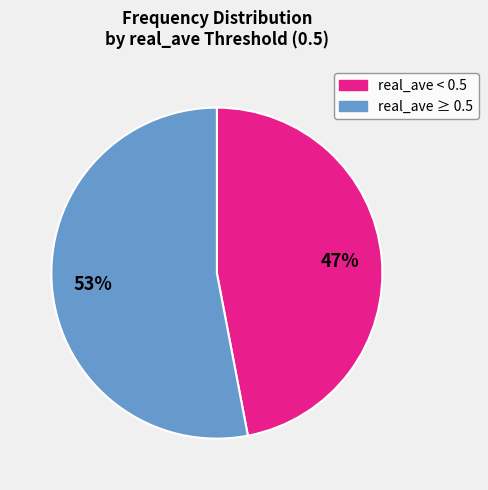

To the nearest percent, what is the average slice percentage?

50%